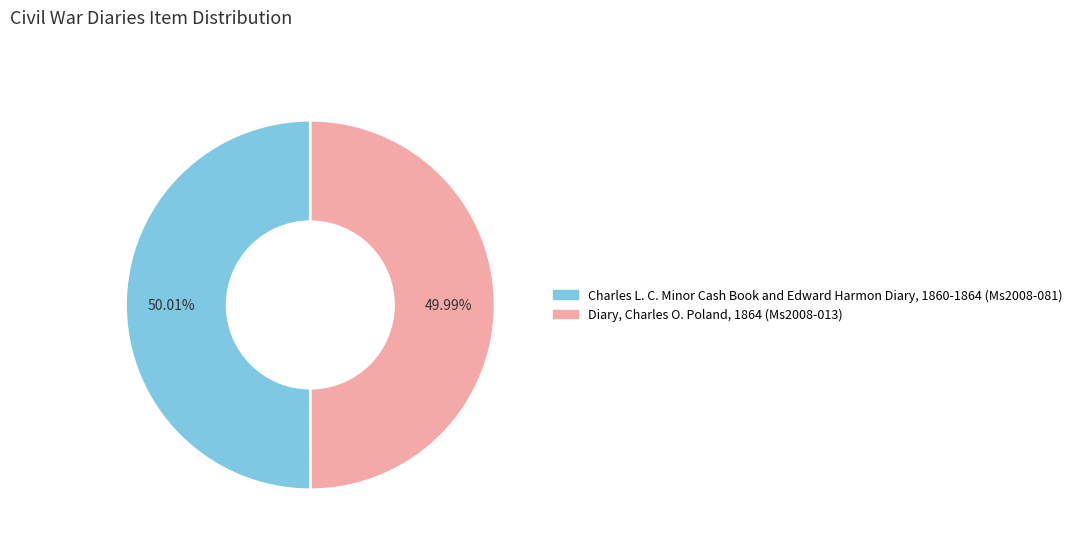

Combined, do Diary, Charles O. Poland, 1864 (Ms2008-013) and Charles L. C. Minor Cash Book and Edward Harmon Diary, 1860-1864 (Ms2008-081) account for over 50%?

Yes